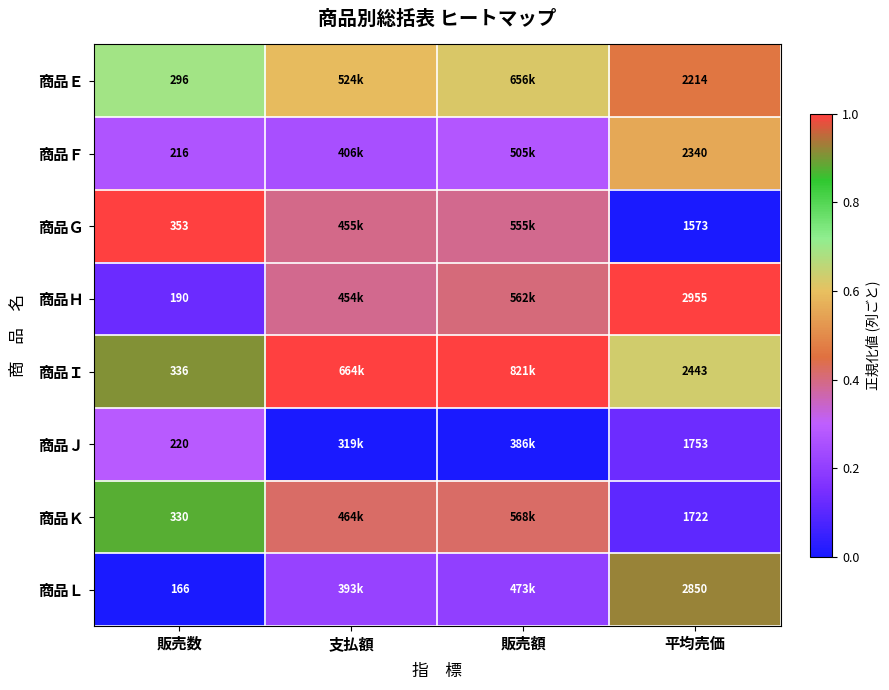

Which series changed the most between 販売数 and 平均売価?

商品Ｈ